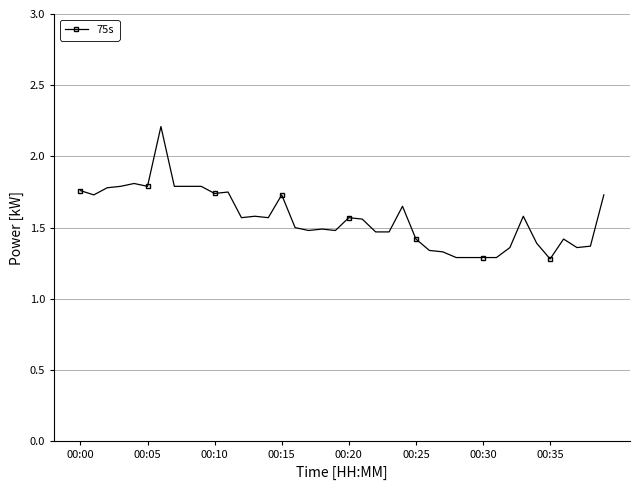

Count the values in the range 1 to 2.

39